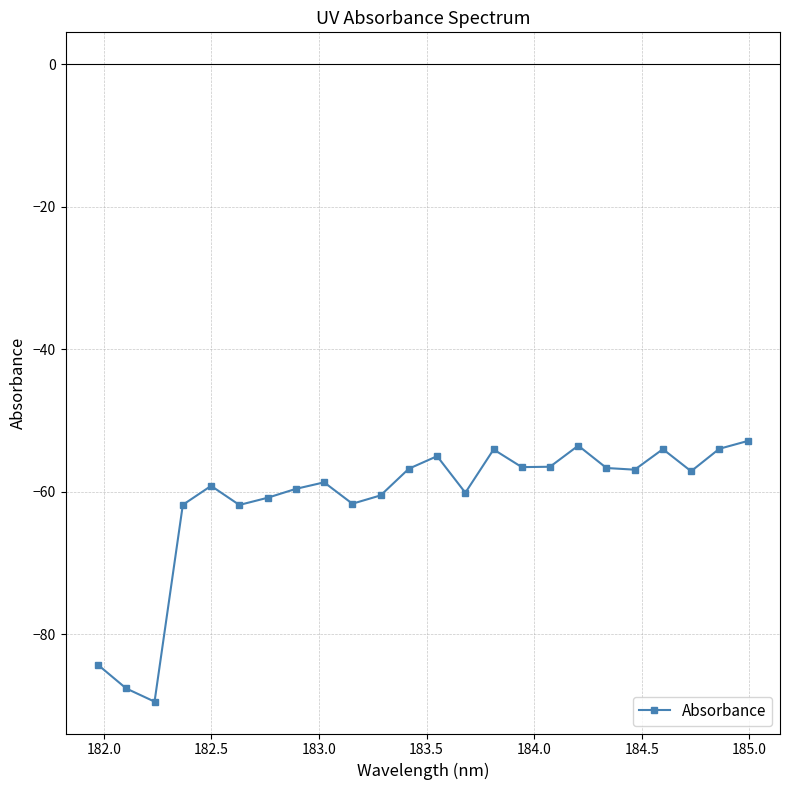

What is the smallest value displayed?

-89.5